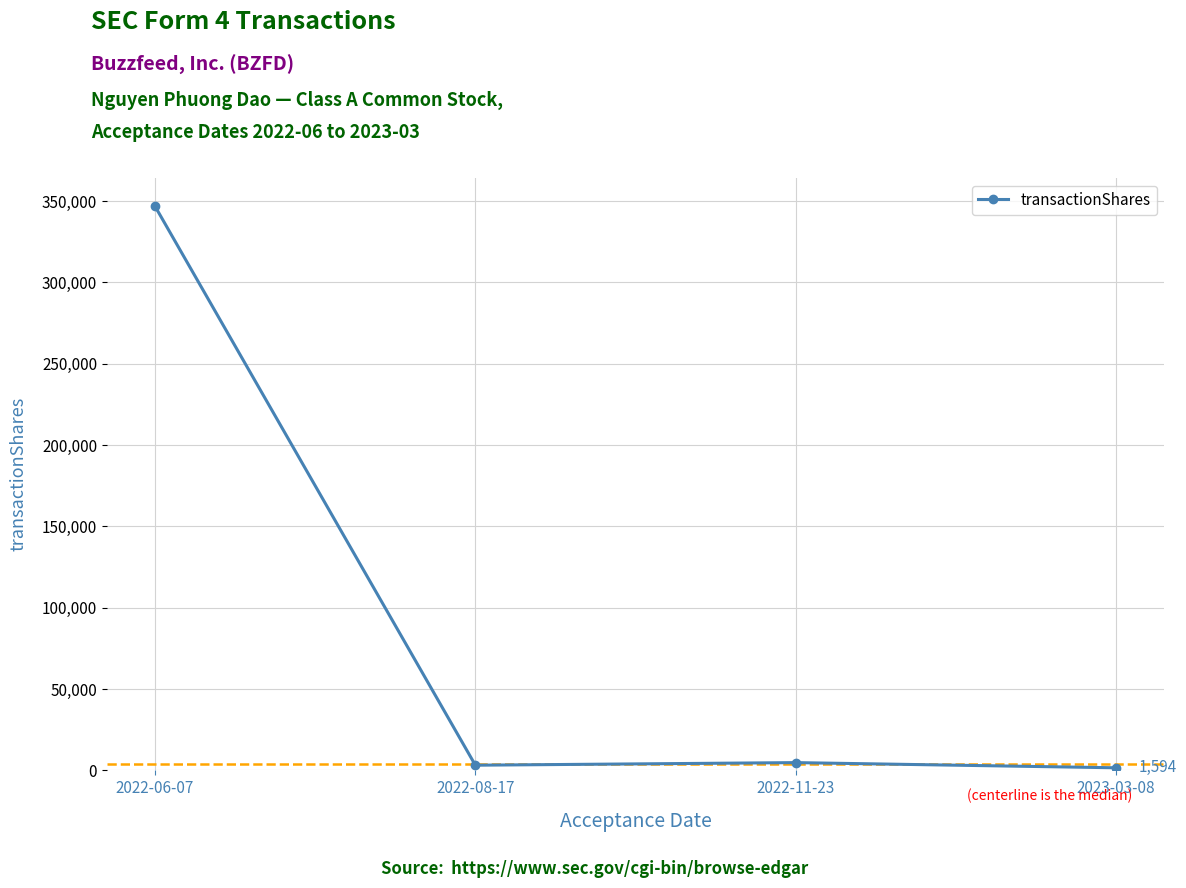

What is the smallest value displayed?

1594